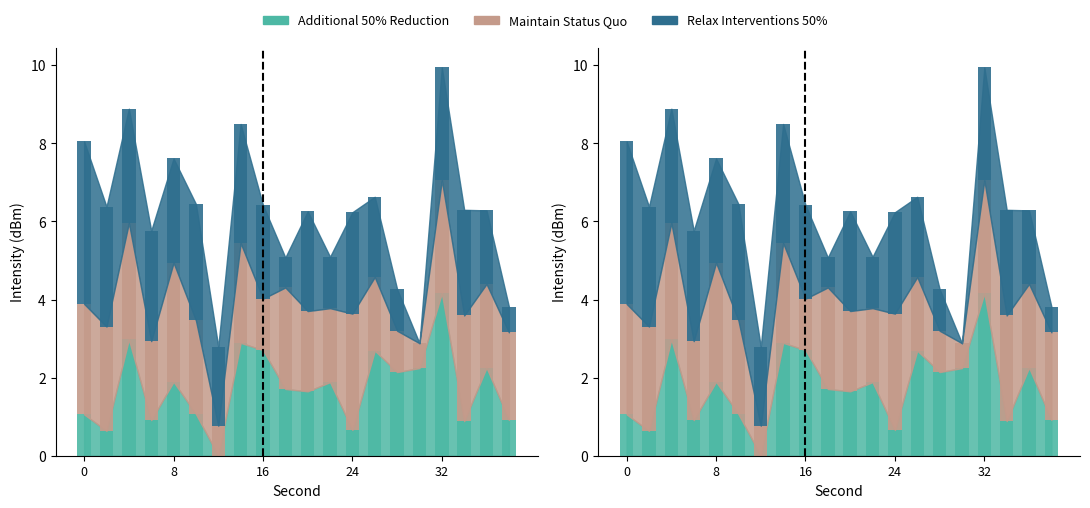

Which series has the largest range (max minus min)?

Additional 50% Reduction